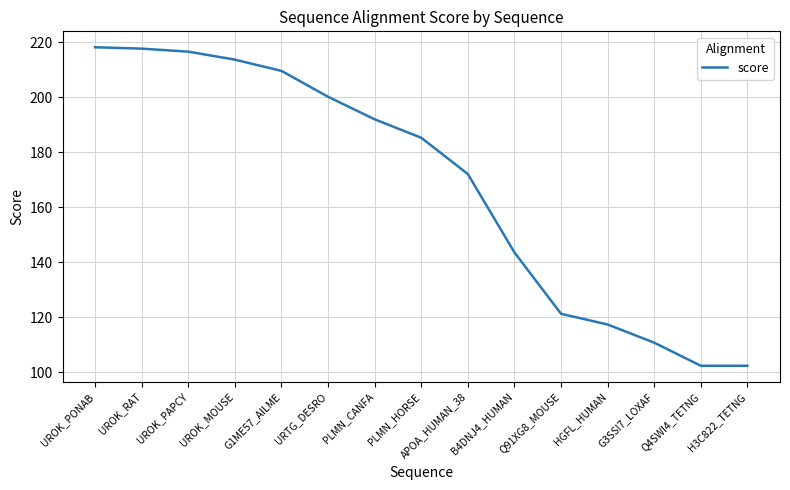

How many categories are shown in the chart?

15